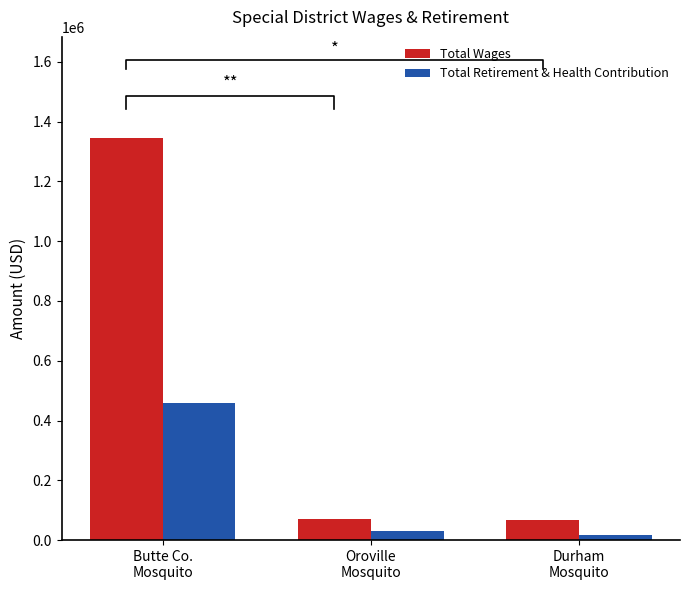

What is the sum of all Total Retirement & Health Contribution values?

506063